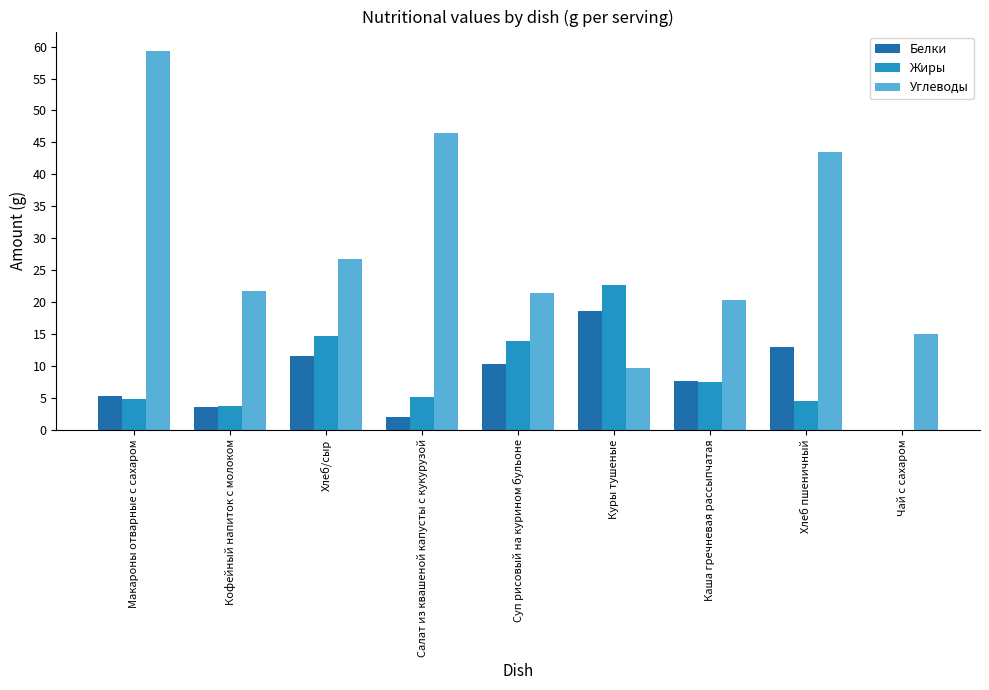

True or false: Жиры has a value of 14.7 at Хлеб/сыр.

True